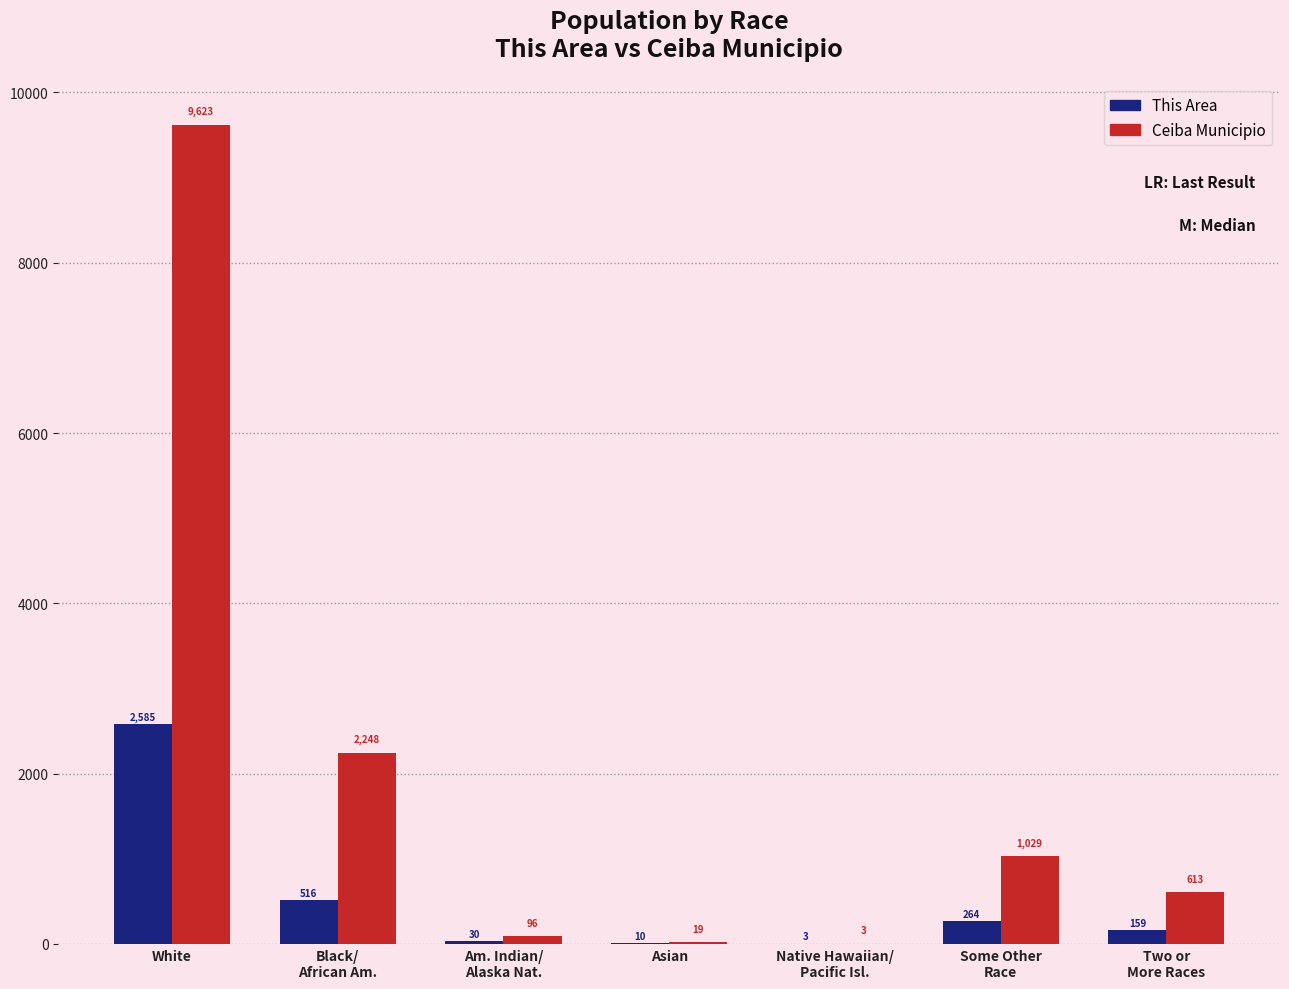

What are all the series names shown in the legend?

This Area, Ceiba Municipio